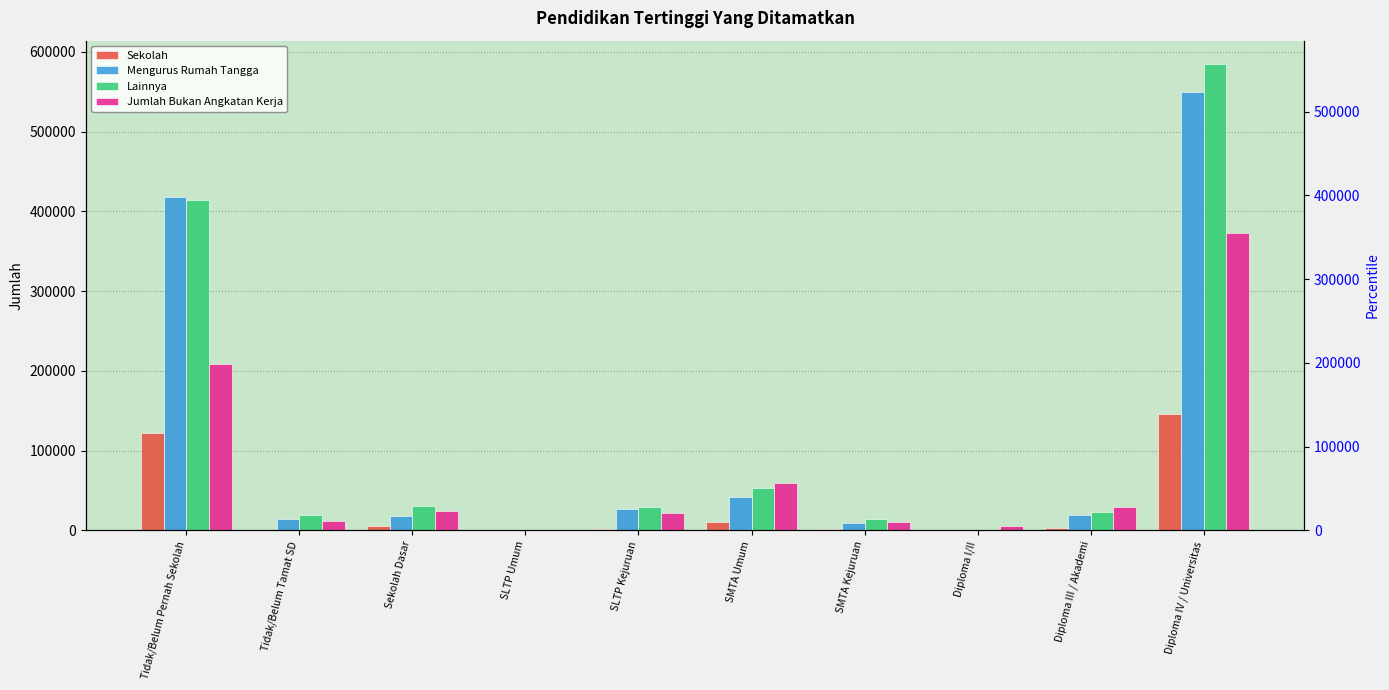

Which series has the largest range (max minus min)?

Lainnya